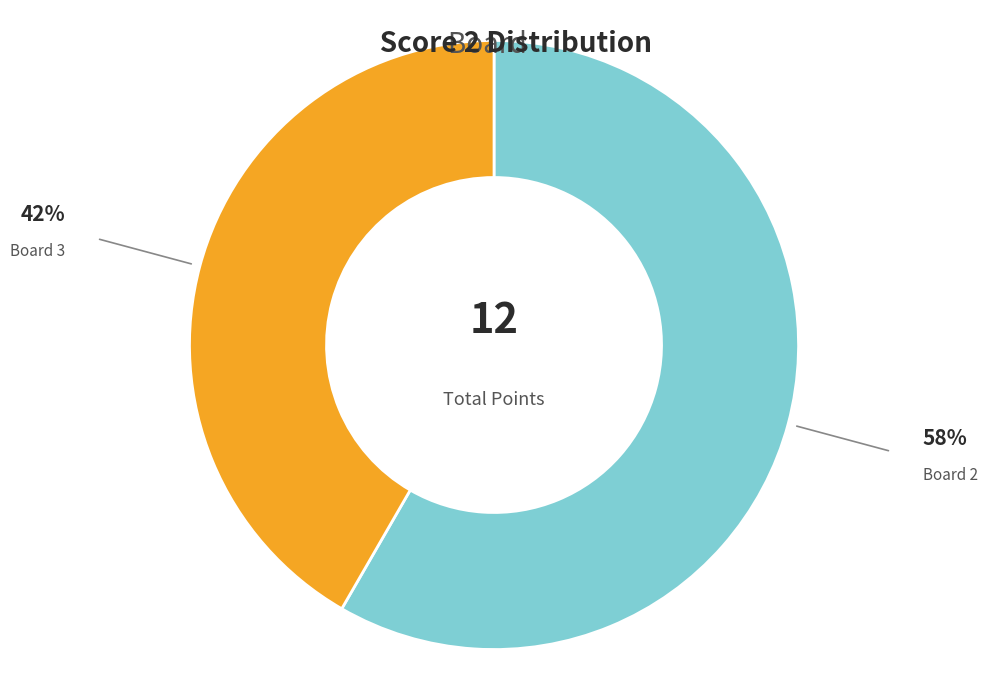

Rank the categories by value from lowest to highest.

Board 3, Board 2